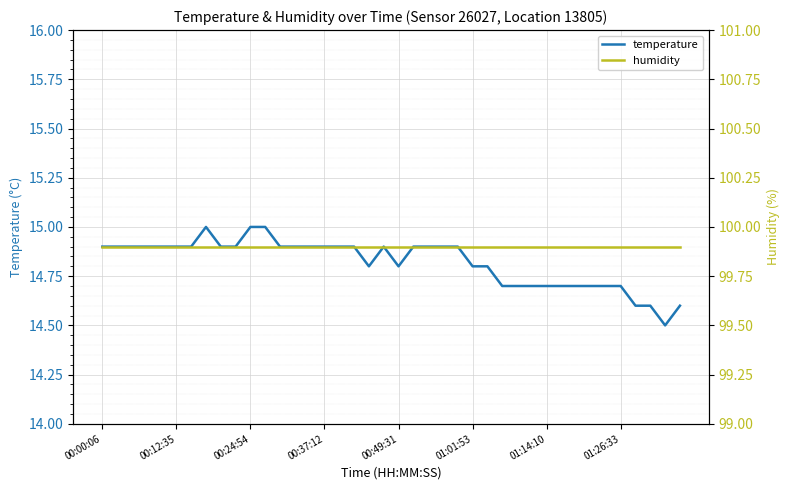

In temperature, how many points are lower than both neighbors (excluding endpoints)?

3